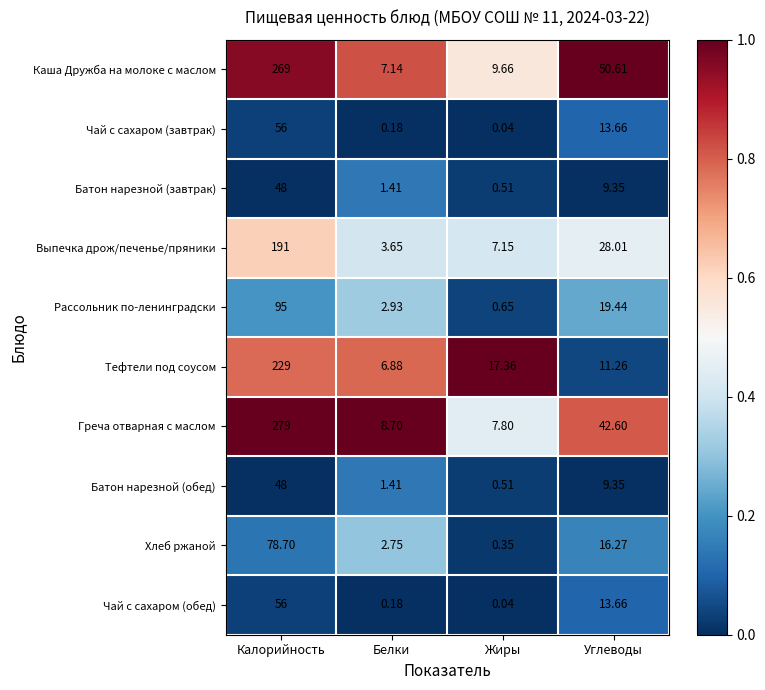

Is the value of Тефтели под соусом at Жиры greater than the value of Рассольник по-ленинградски at Углеводы?

No